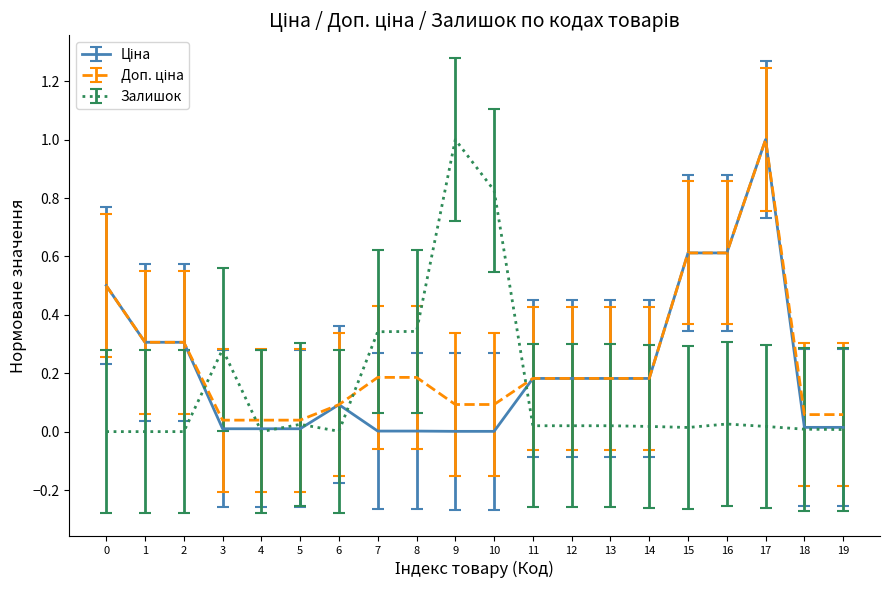

The value of Залишок at 7 is 0.3. True or false?

True